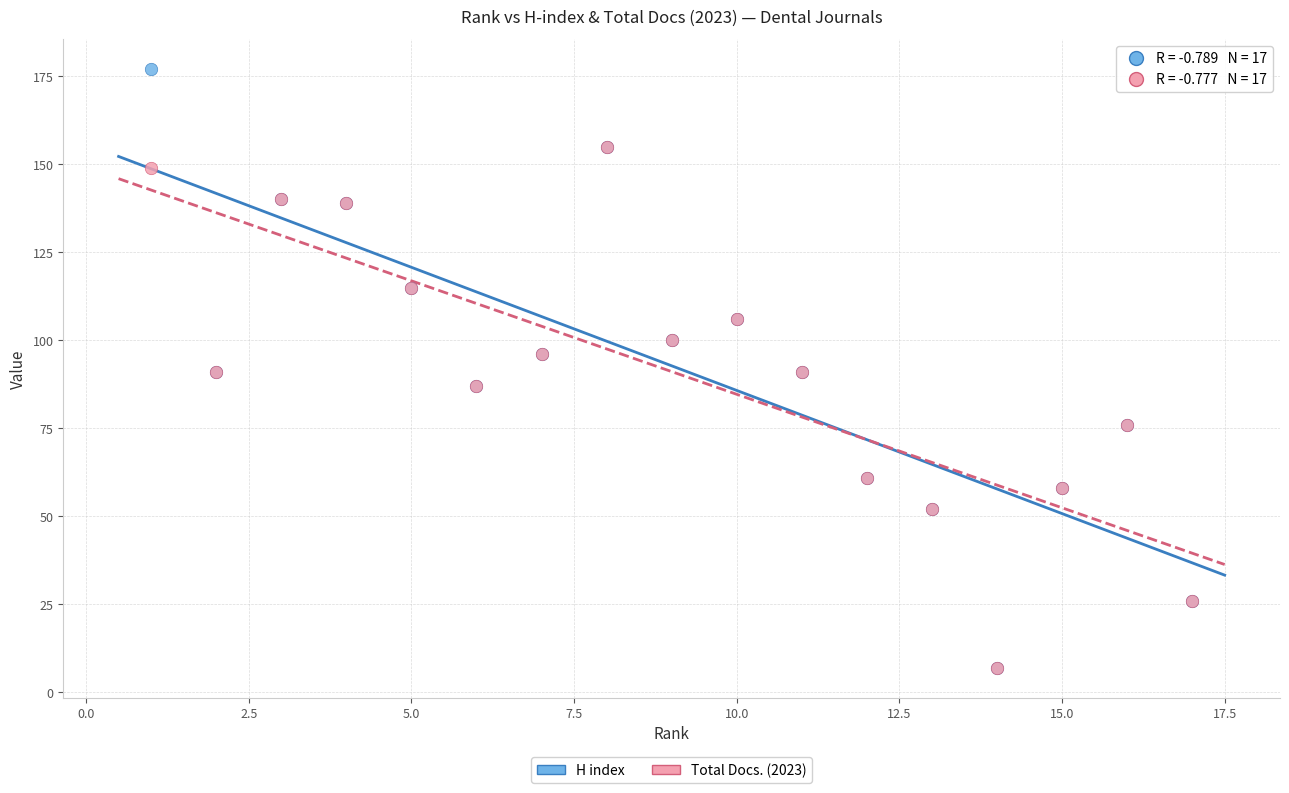

Which series has the widest spread of Y values?

H index